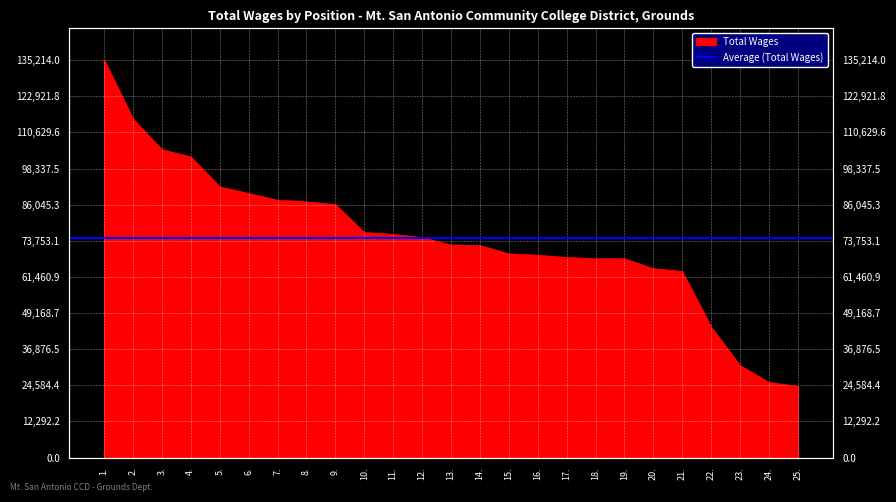

The chart shows a value of 87555 at 7.. True or false?

True